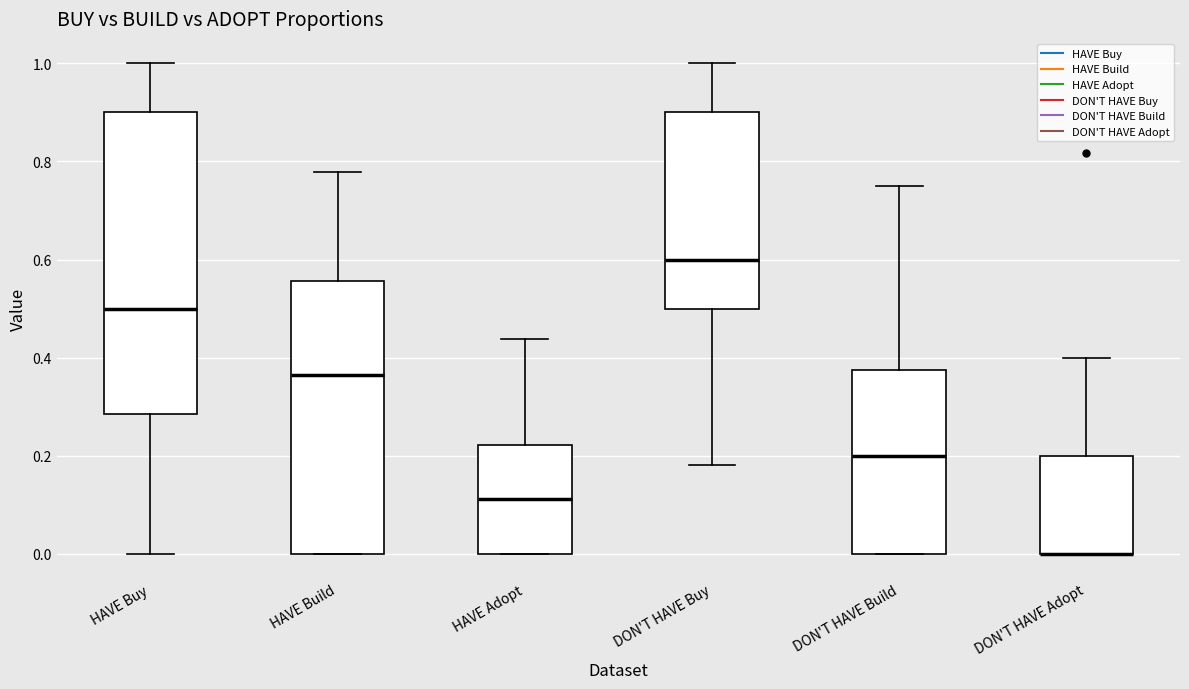

Which box is the tallest, from its lower edge to its upper edge?

HAVE Buy